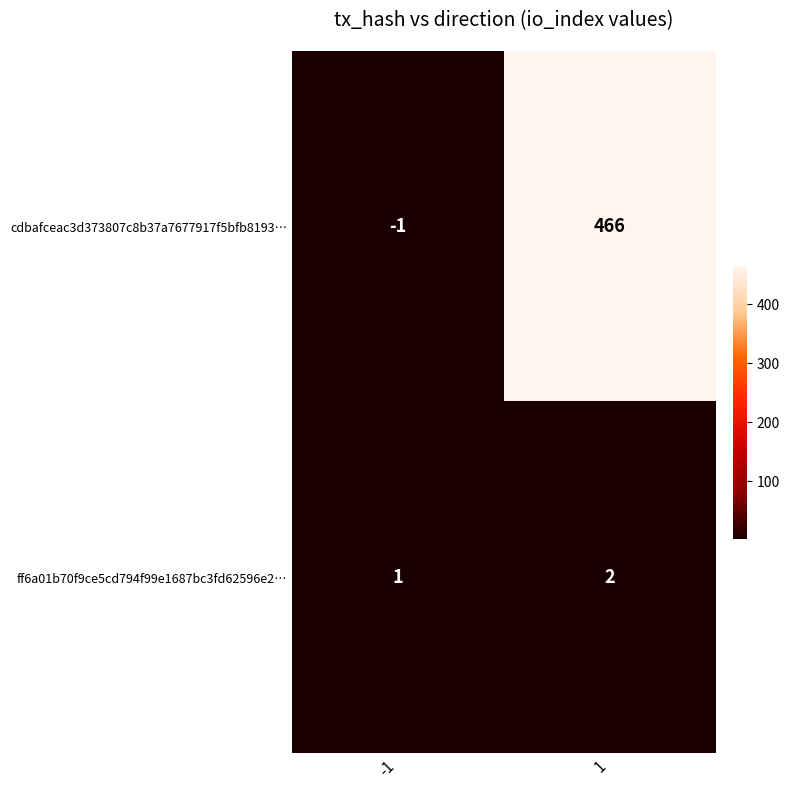

Rank the series at -1 from lowest to highest value.

cdbafceac3d373807c8b37a7677917f5bfb8193…, ff6a01b70f9ce5cd794f99e1687bc3fd62596e2…